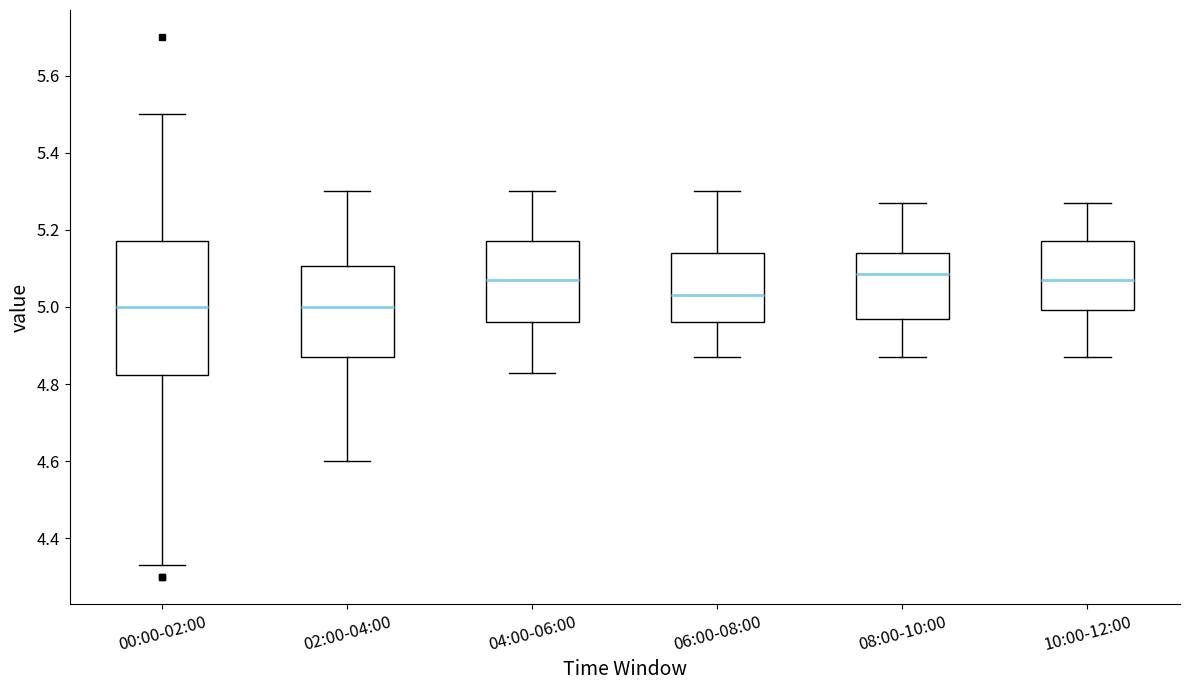

Comparing the boxes themselves (not the whiskers), which one is the tallest?

00:00-02:00